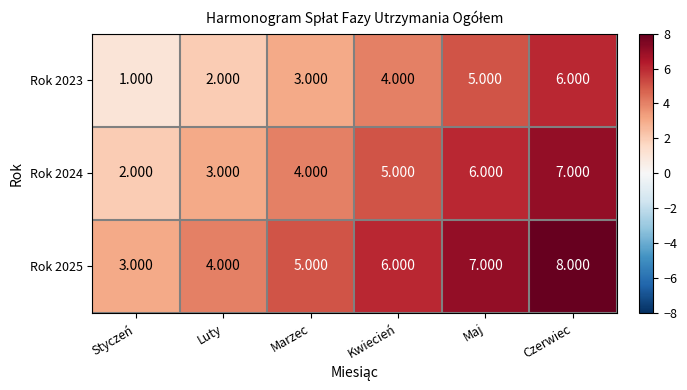

Where is Rok 2024 nearest to the value 4?

Marzec